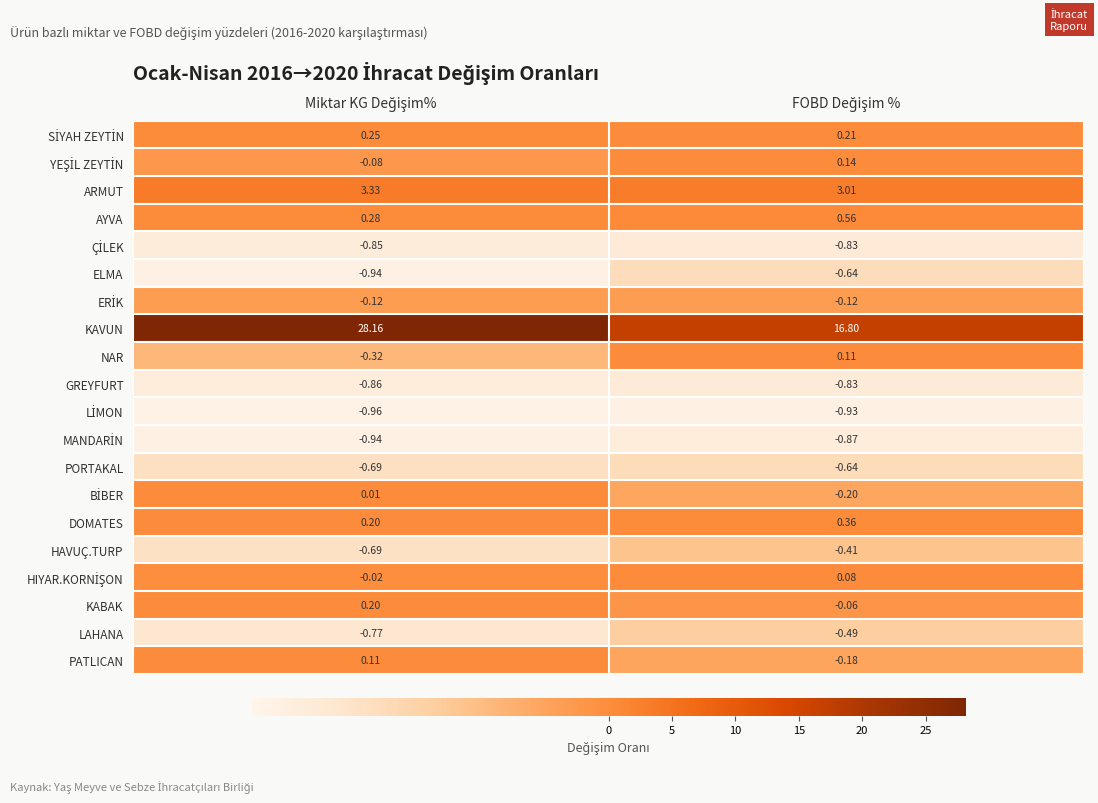

Which series has the largest total across all categories?

KAVUN